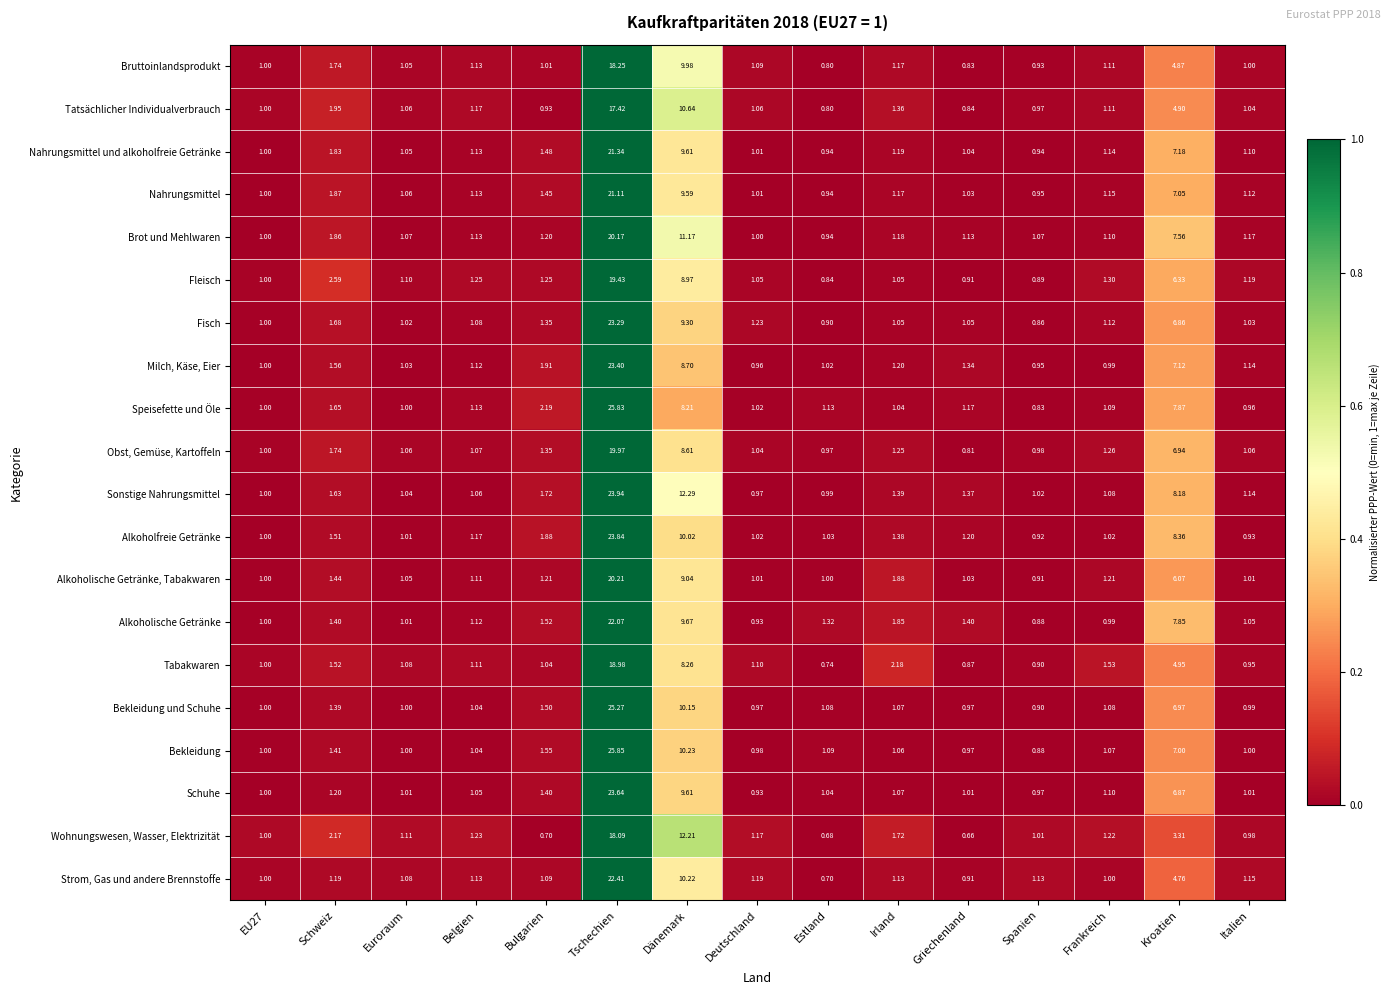

Between Deutschland and Griechenland, which series saw the biggest shift?

Wohnungswesen, Wasser, Elektrizität